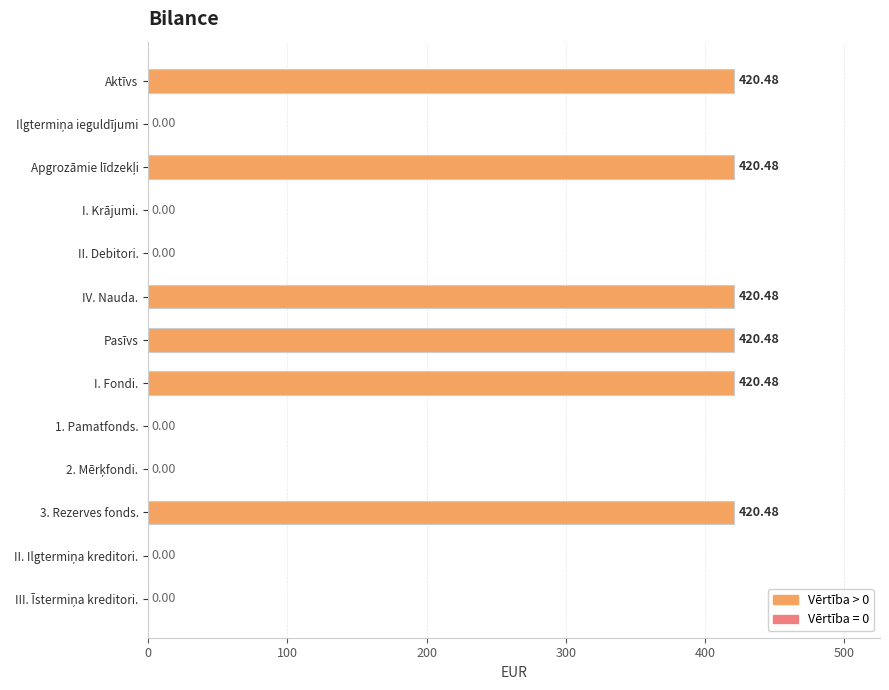

How many positive values are there?

6